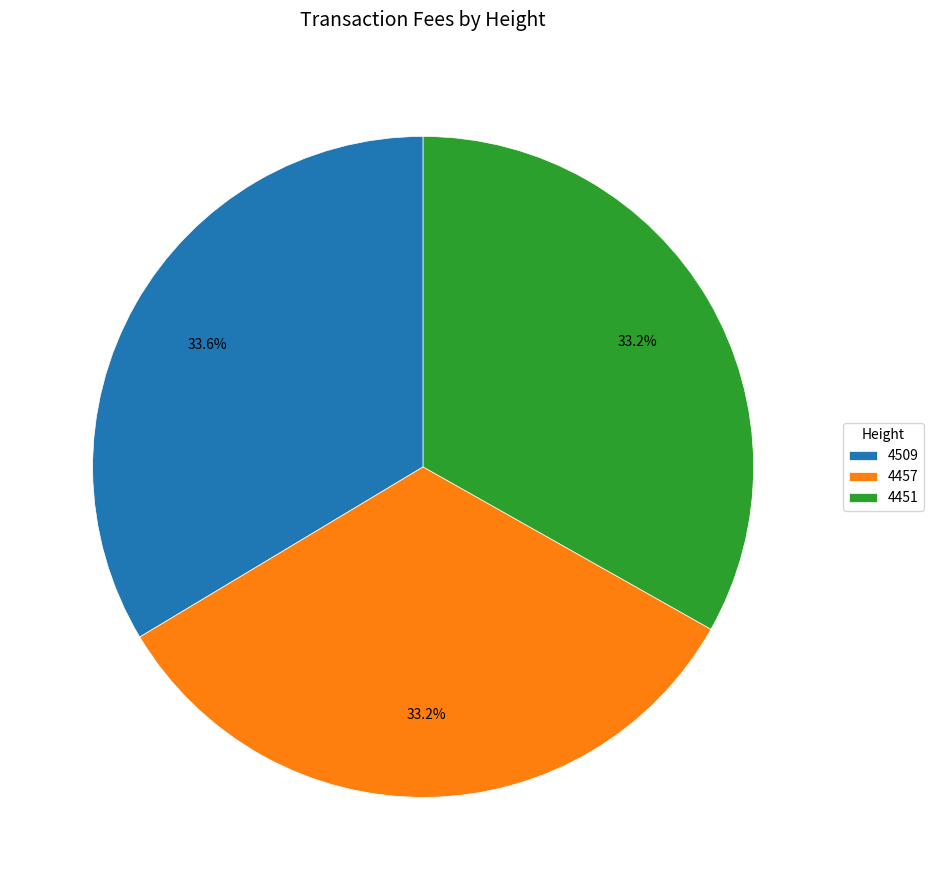

What portion of the pie excludes 4457?

66.8%